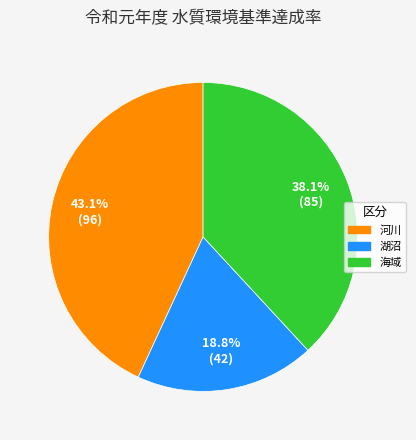

To the nearest percent, what portion does 湖沼 represent?

19%